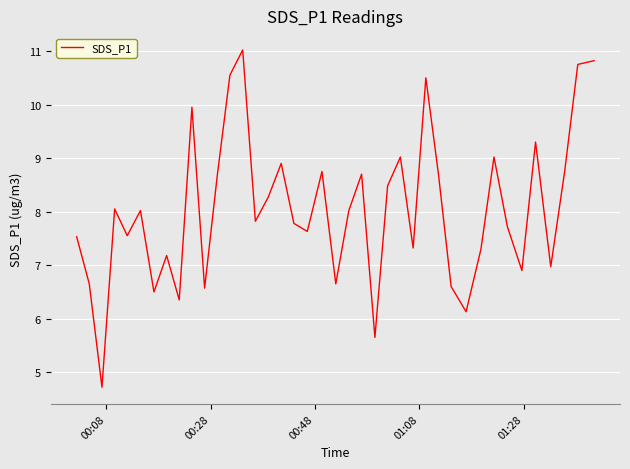

What is the maximum value shown in the chart?

11.0